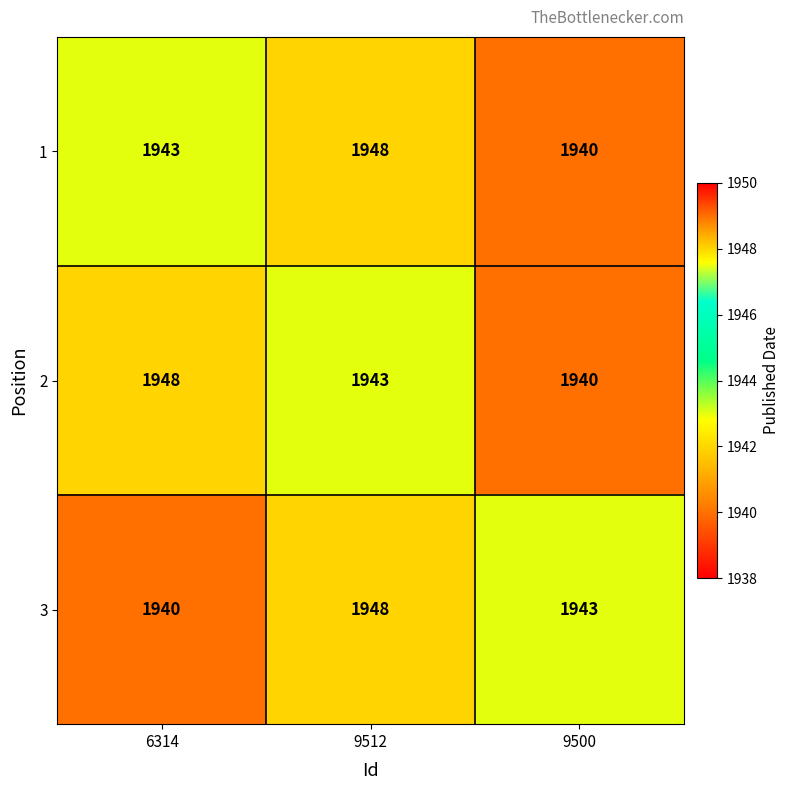

At which category is the sum across all series the highest?

9512